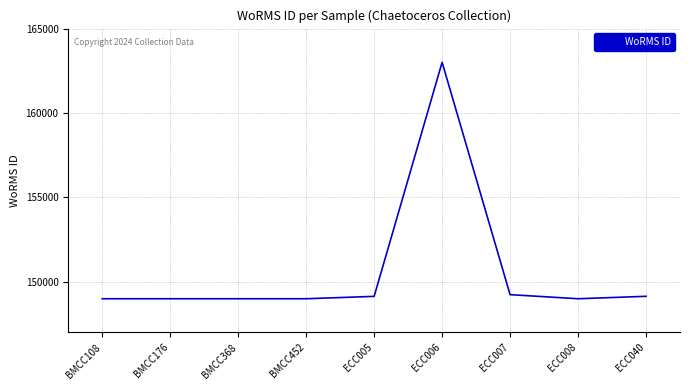

Does the chart have visible grid lines?

Yes